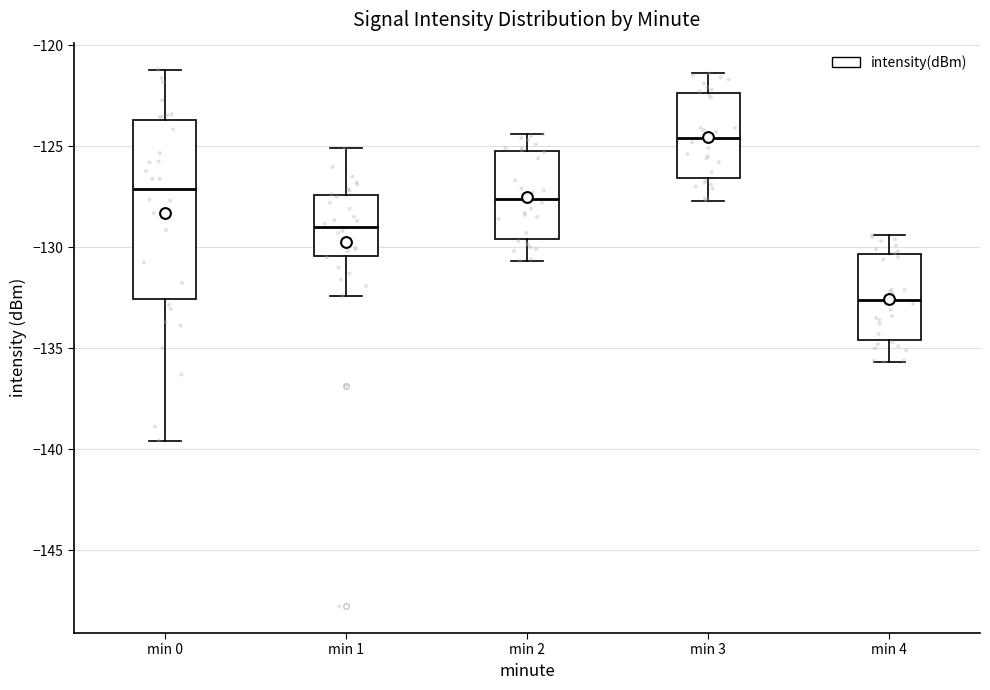

Comparing the boxes themselves (not the whiskers), which one is the tallest?

min 0